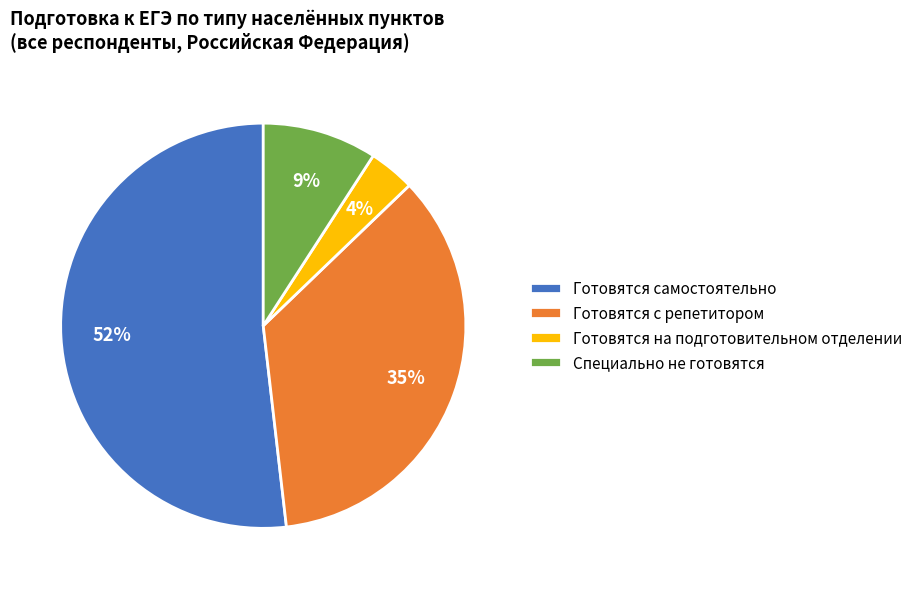

Rank the categories by value from lowest to highest.

Готовятся на подготовительном отделении, Специально не готовятся, Готовятся с репетитором, Готовятся самостоятельно